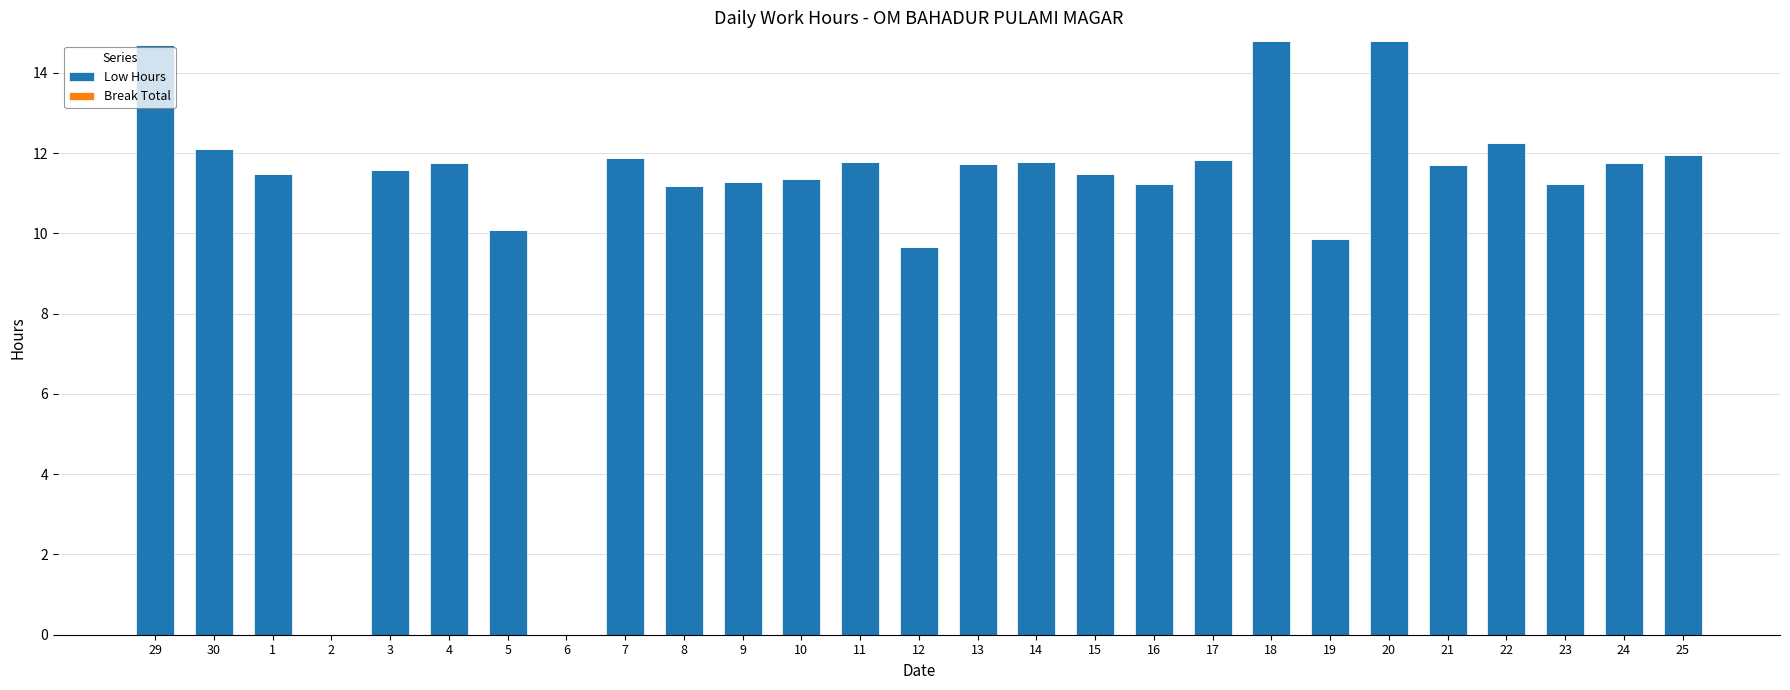

The chart shows a value of 12.2 at 22. True or false?

True